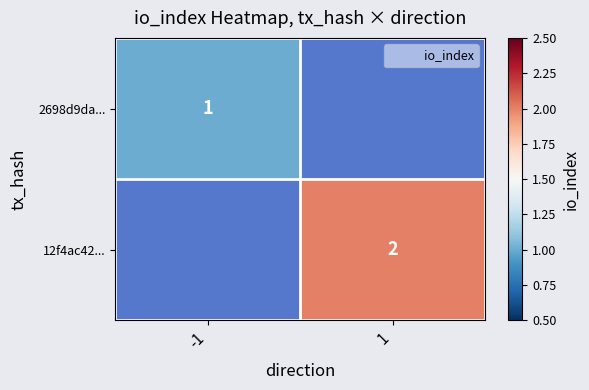

Is it true that 12f4ac42... equals 1.0 at 1?

False